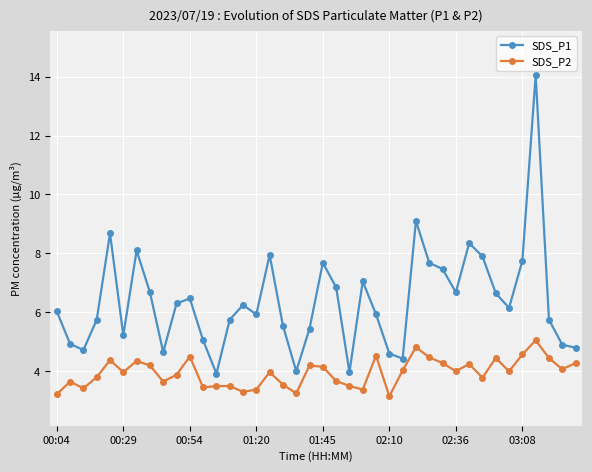

What is the difference between the maximum and minimum values in the SDS_P2 series?

1.9